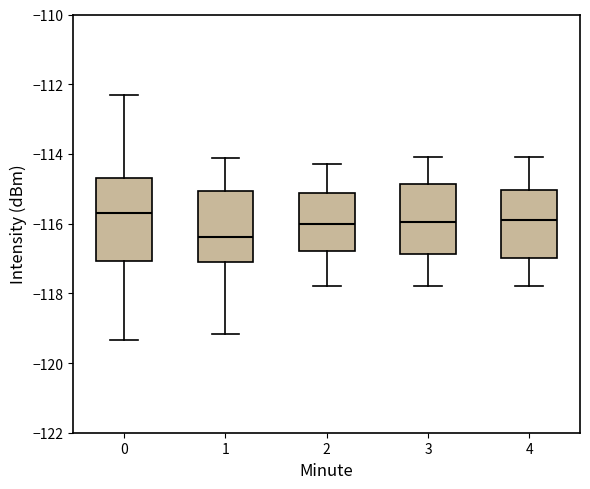

Where is the upper edge of the box at x = 3 on the y-axis? The values are not printed on the chart, so give them approximately, as read against the axis.

-114.8